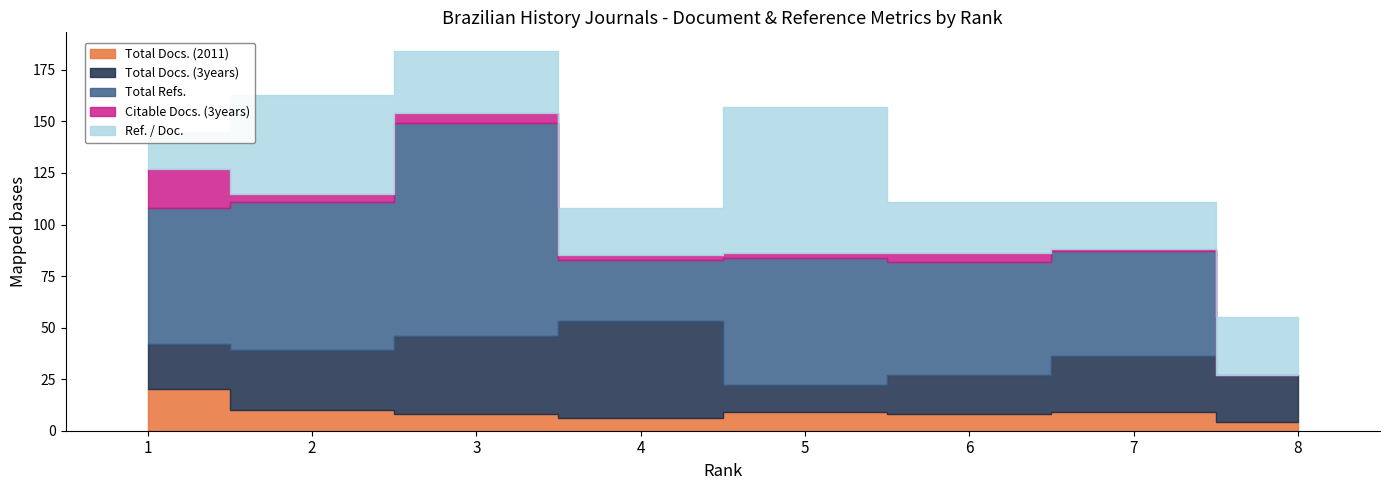

List the labels in order of Total Docs. (2011) value, largest first.

1, 2, 5, 7, 3, 6, 4, 8